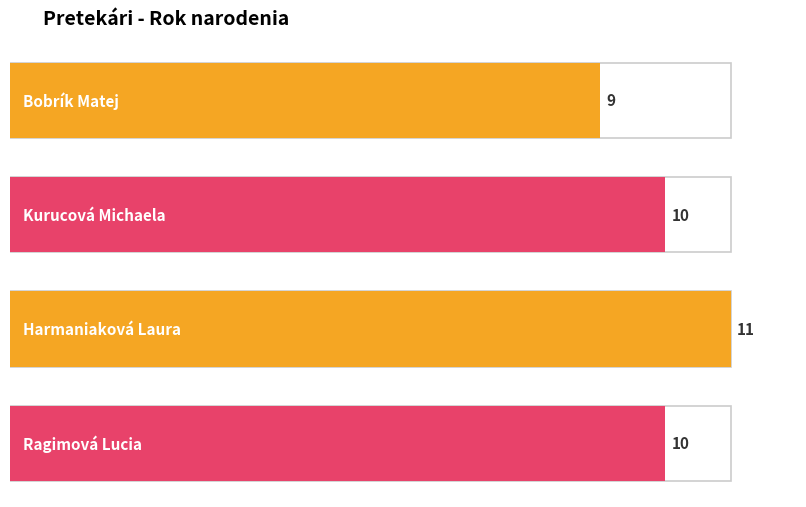

Read the value at Bobrík Matej.

9